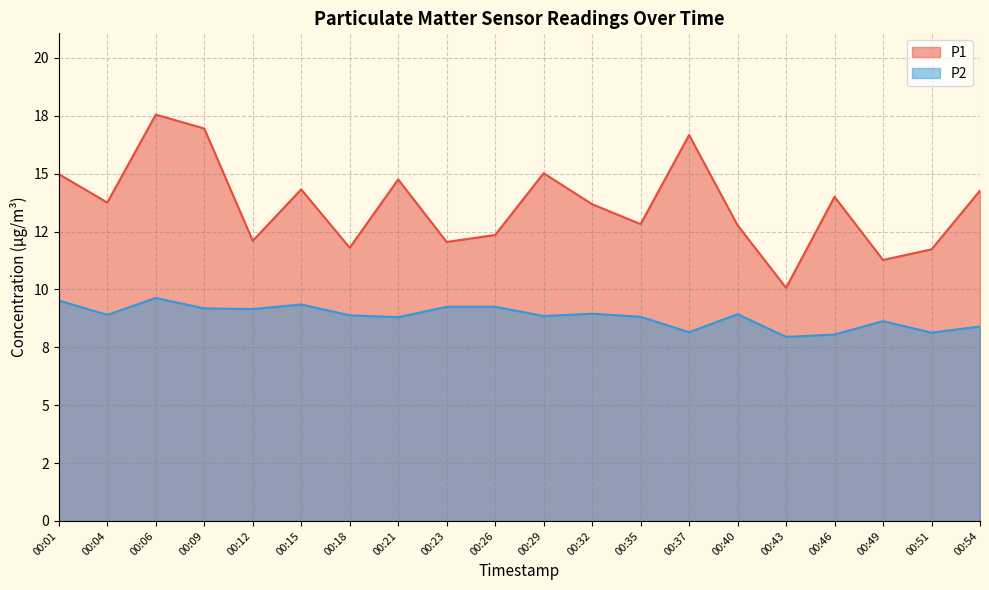

True or false: P1 has a value of 12.3 at 00:26.

True